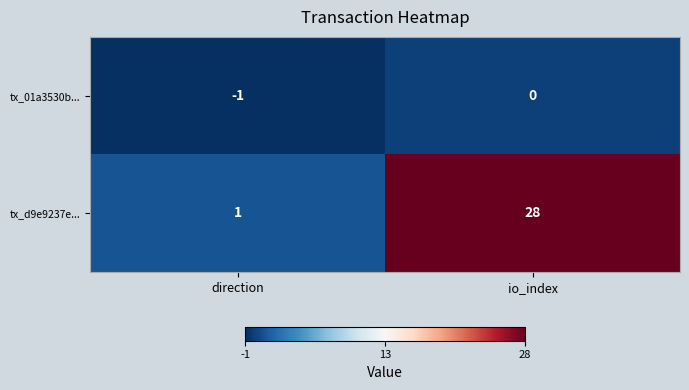

List the series in order of their peak value, lowest first.

tx_01a3530b..., tx_d9e9237e...